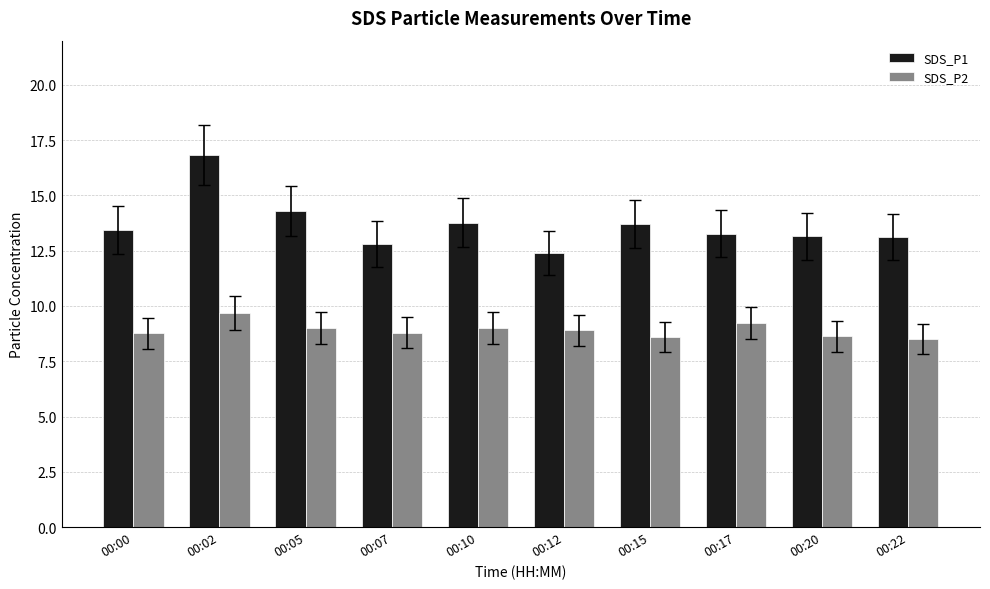

What is the total value across all series at 00:10?

22.8